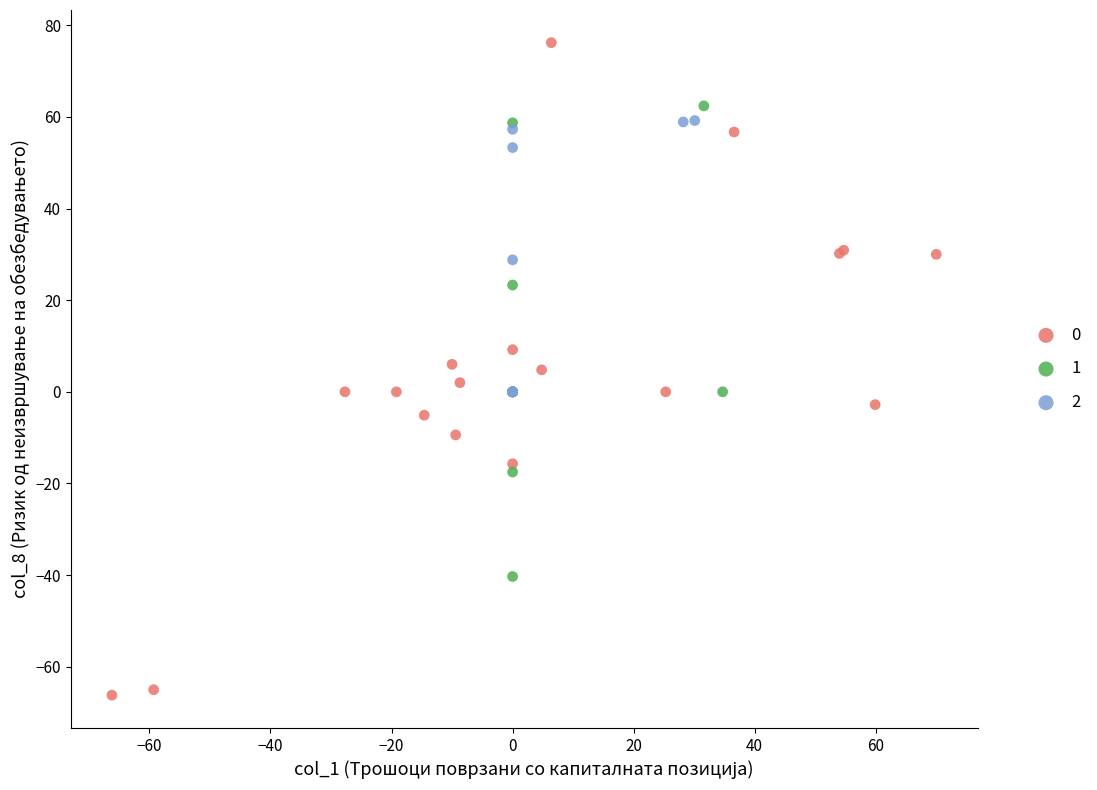

Which series has the widest spread of Y values?

0